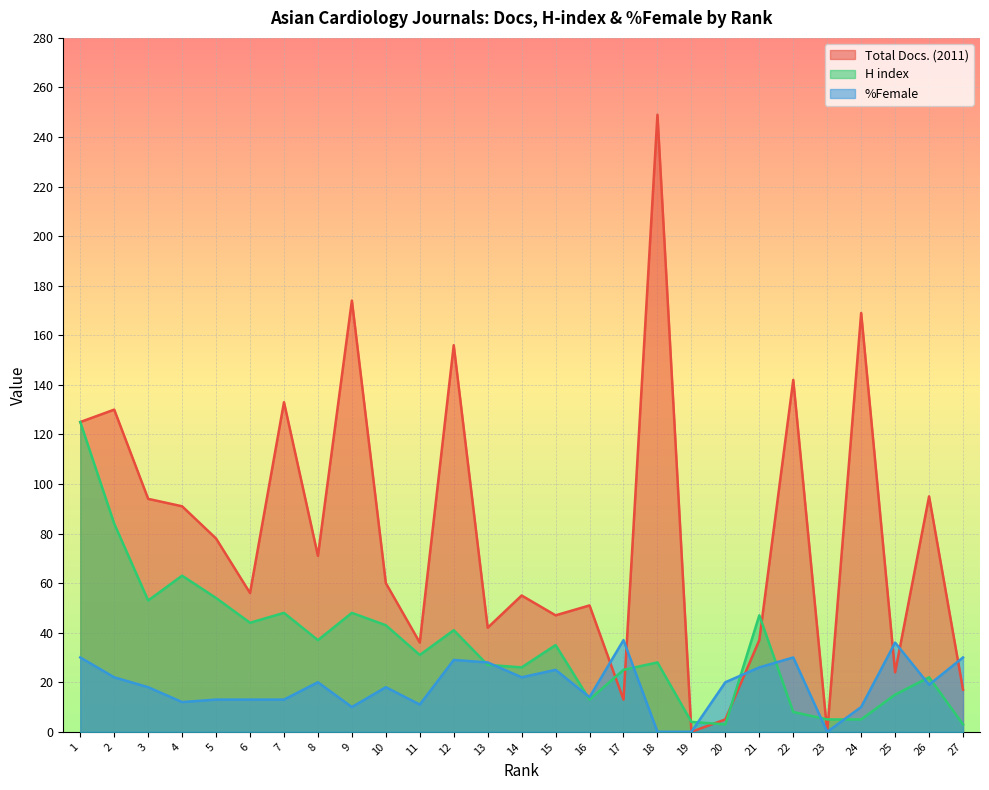

What are all the series names shown in the legend?

Total Docs. (2011), H index, %Female